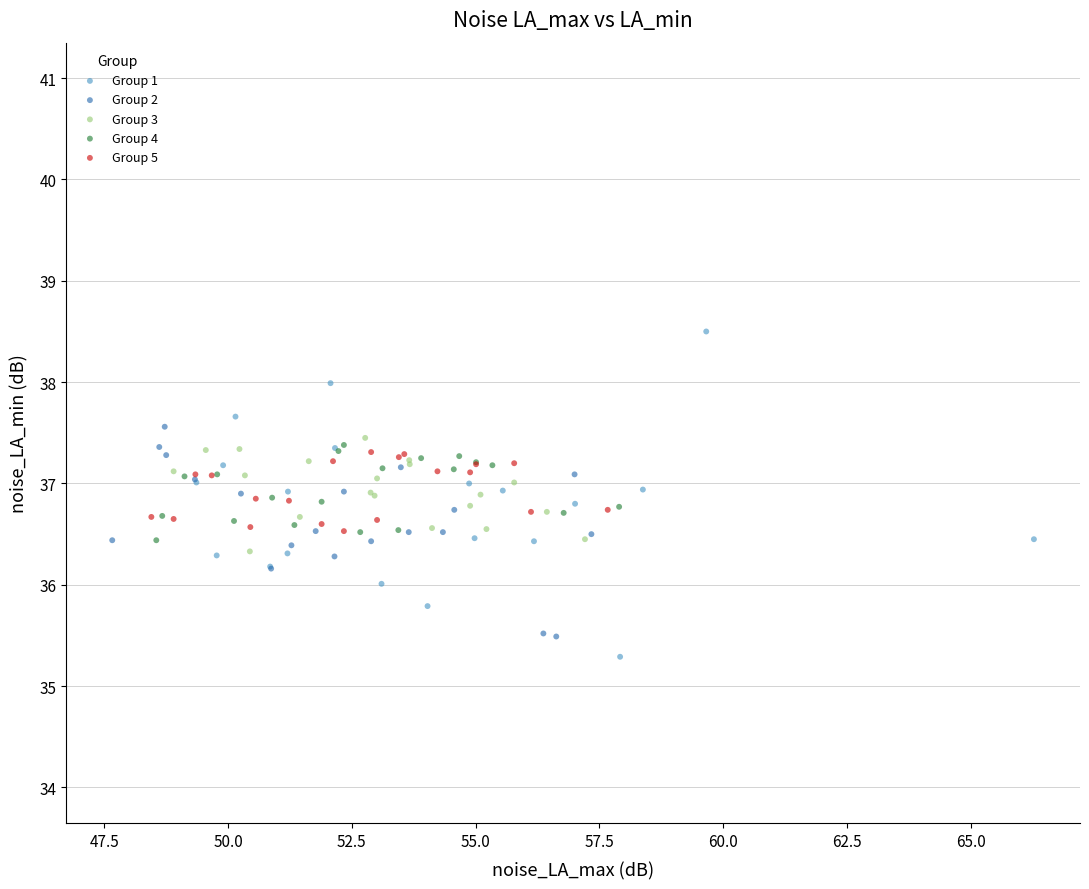

Which series has the largest Y range (max minus min)?

Group 1